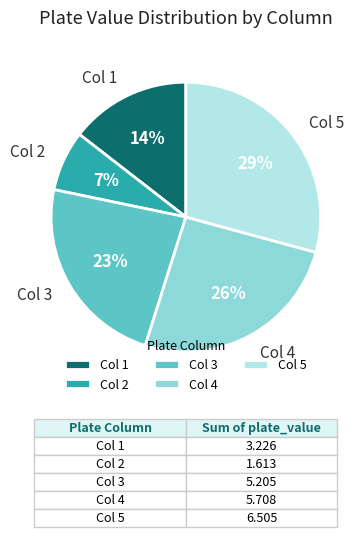

What percentage is the Col 4 slice, to the nearest percent?

26%